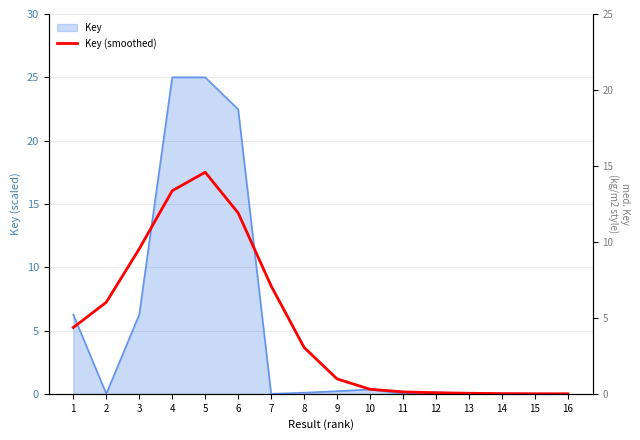

List the labels in order of value, smallest first.

16, 15, 14, 13, 12, 11, 10, 9, 8, 1, 2, 7, 3, 6, 4, 5